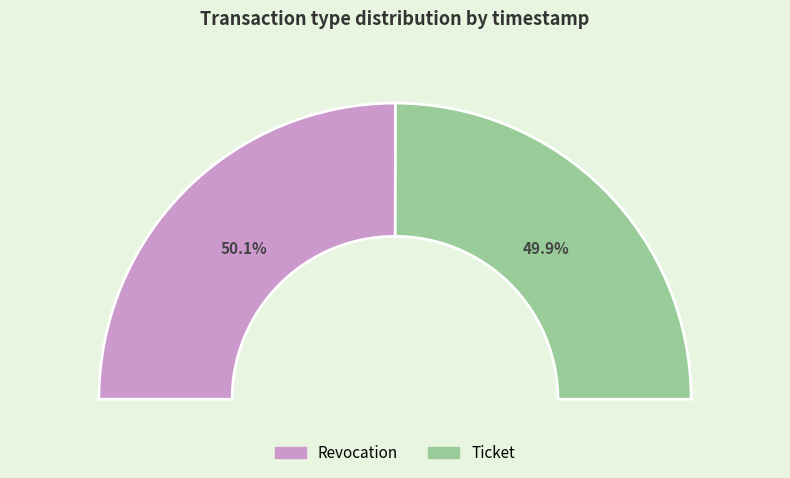

To the nearest percent, what percentage of the pie is Revocation?

50%